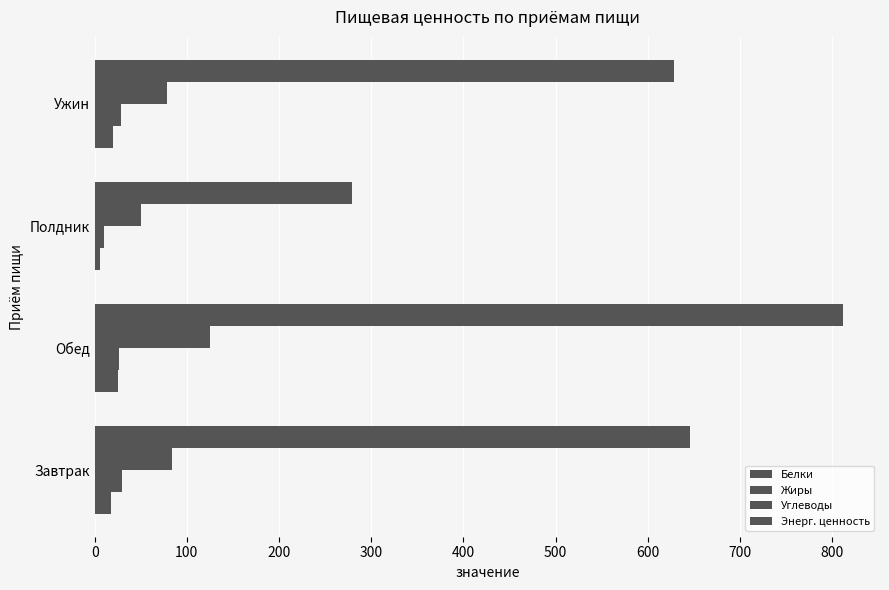

How many data points in Белки are less than 20?

2